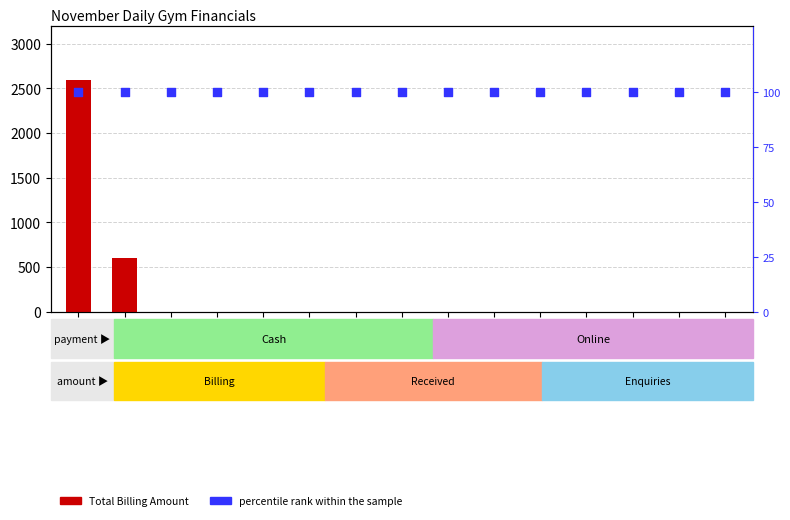

Which series reaches the minimum Y coordinate?

Total Billing Amount